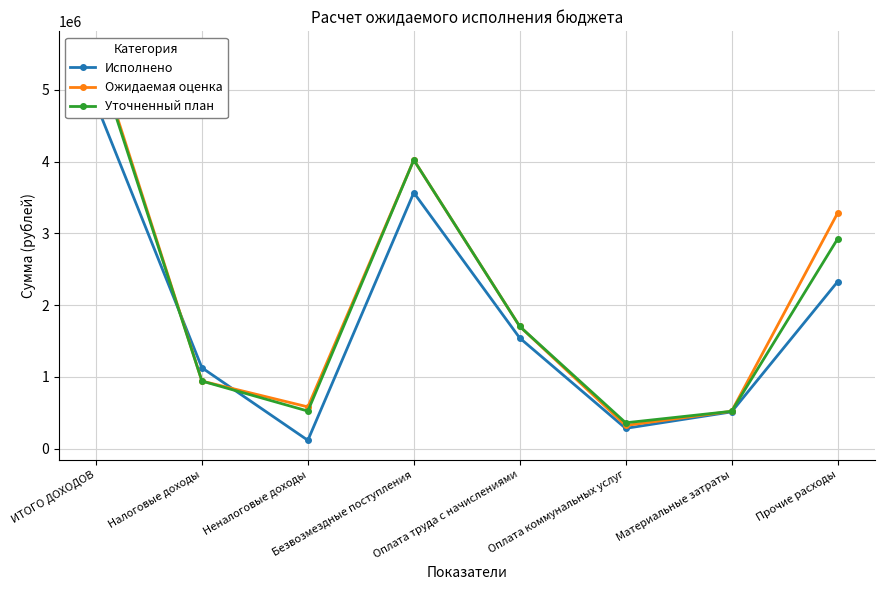

What is the sum of all Исполнено values?

14287328.8